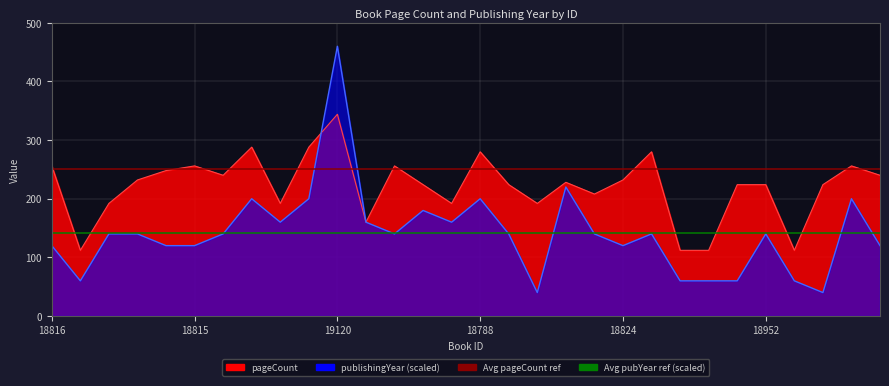

Does the chart display data point markers on the line(s)?

No